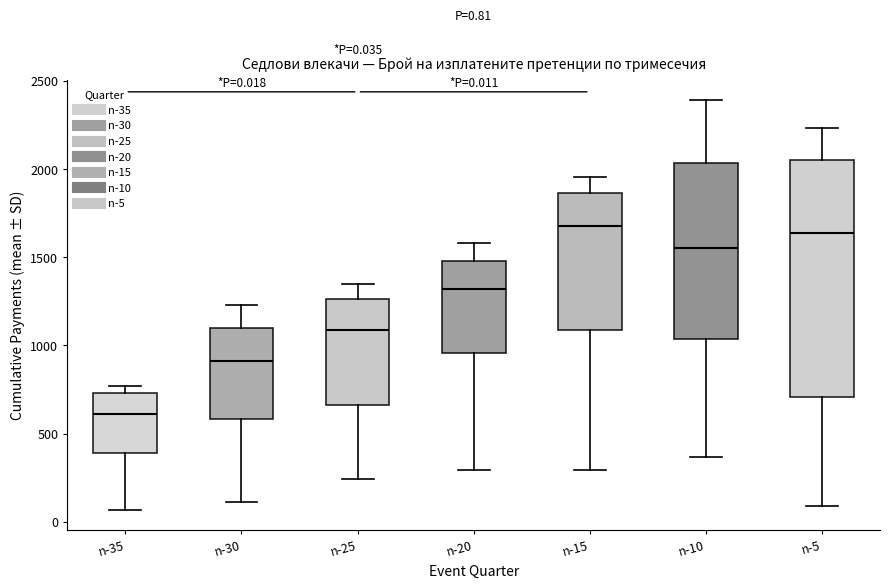

Comparing the boxes themselves (not the whiskers), which one is the tallest?

n-5